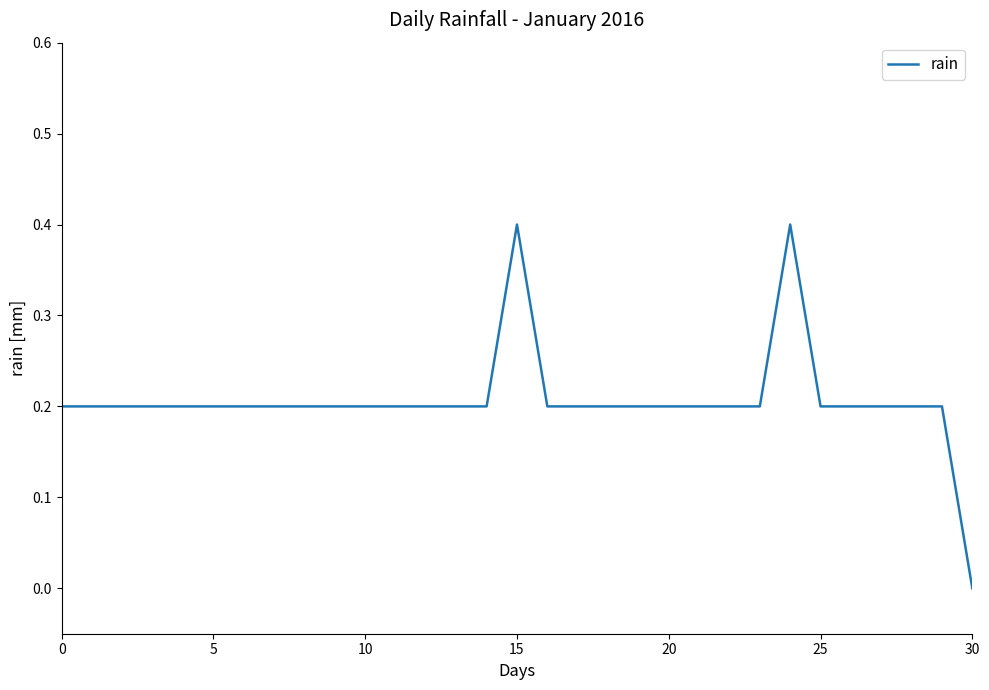

What is the greatest value displayed?

0.4